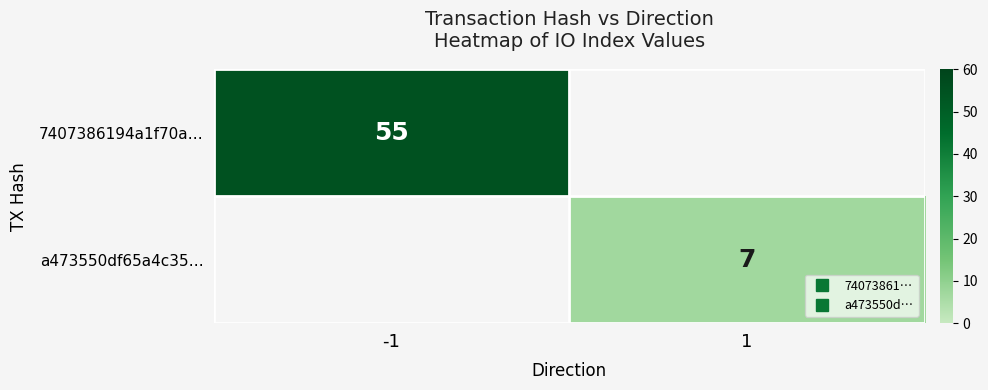

At which label is 7407386194a1f70a… closest to 55?

-1